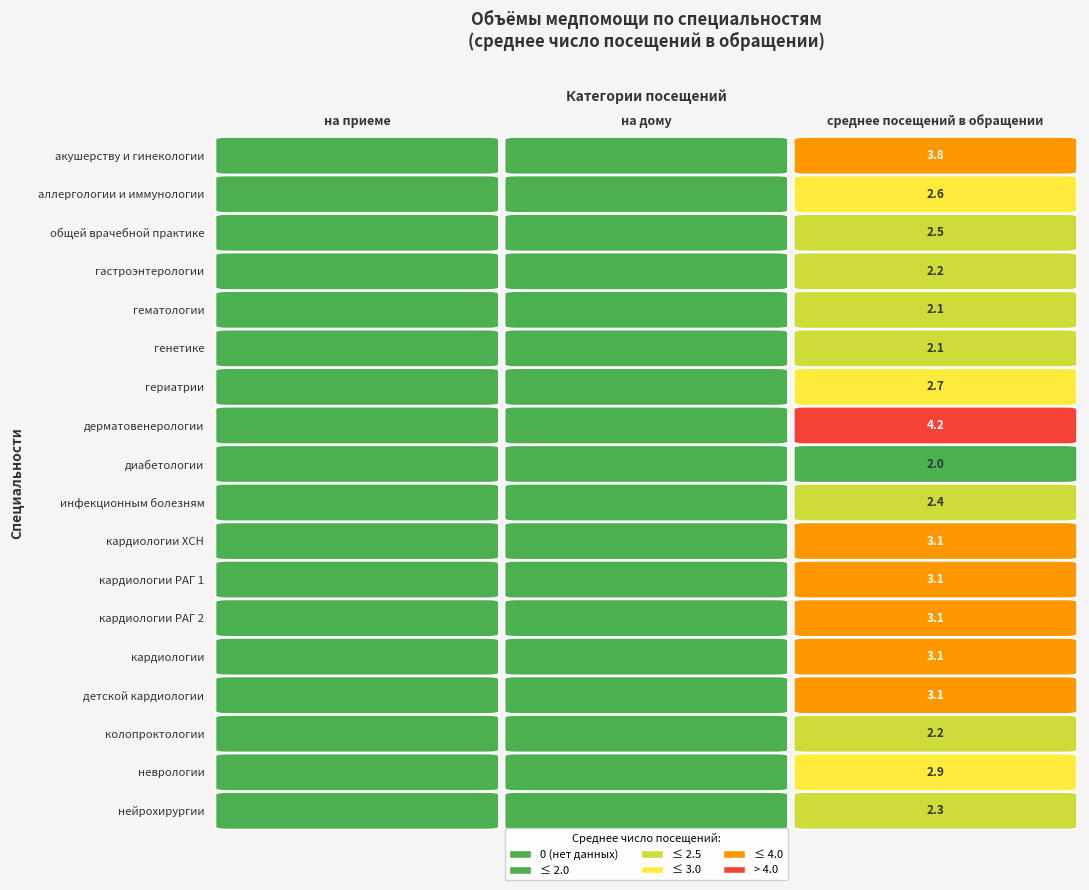

The инфекционным болезням series shows 3.5 at 2. True or false?

False